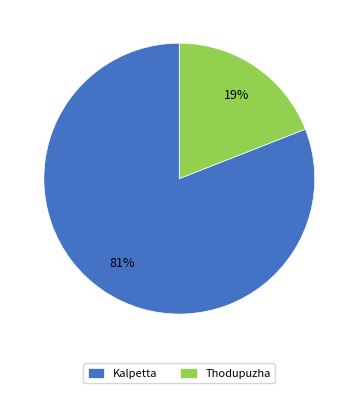

The Kalpetta slice represents 92% of the pie. True or false?

False